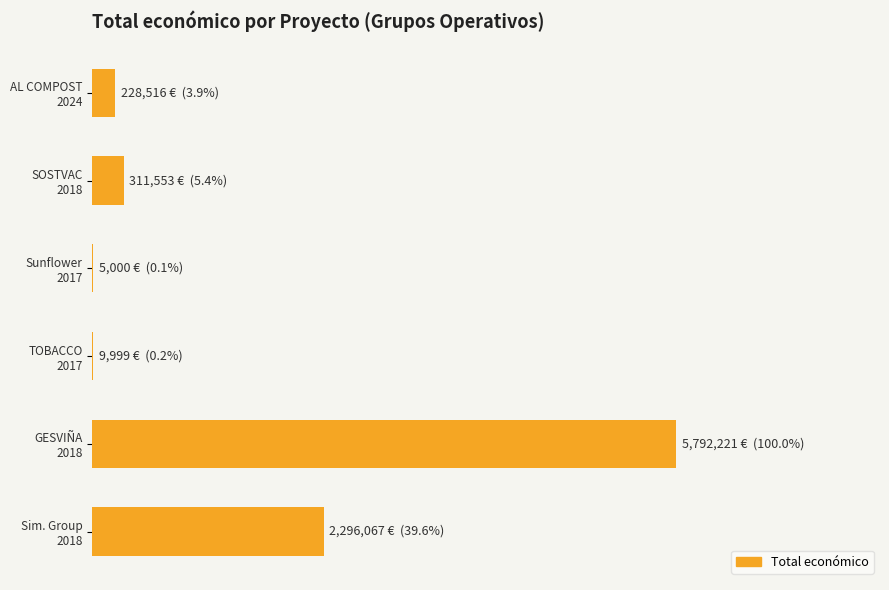

List the labels in order of value, largest first.

GESVIÑA 2018, Sim. Group 2018, SOSTVAC 2018, AL COMPOST 2024, TOBACCO 2017, Sunflower 2017